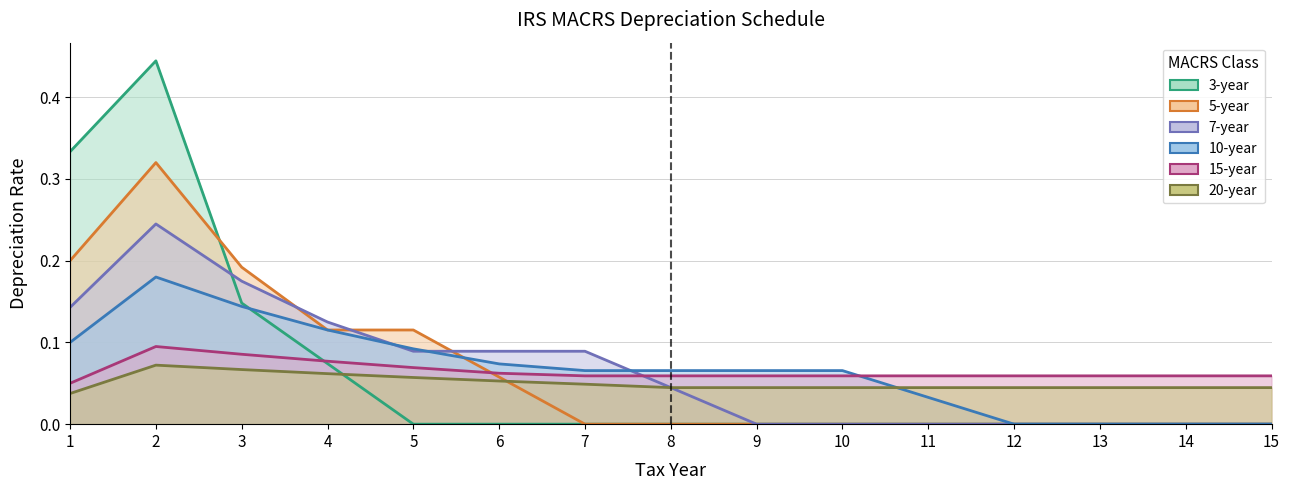

True or false: 15-year has a value of 0.0 at 8.

False